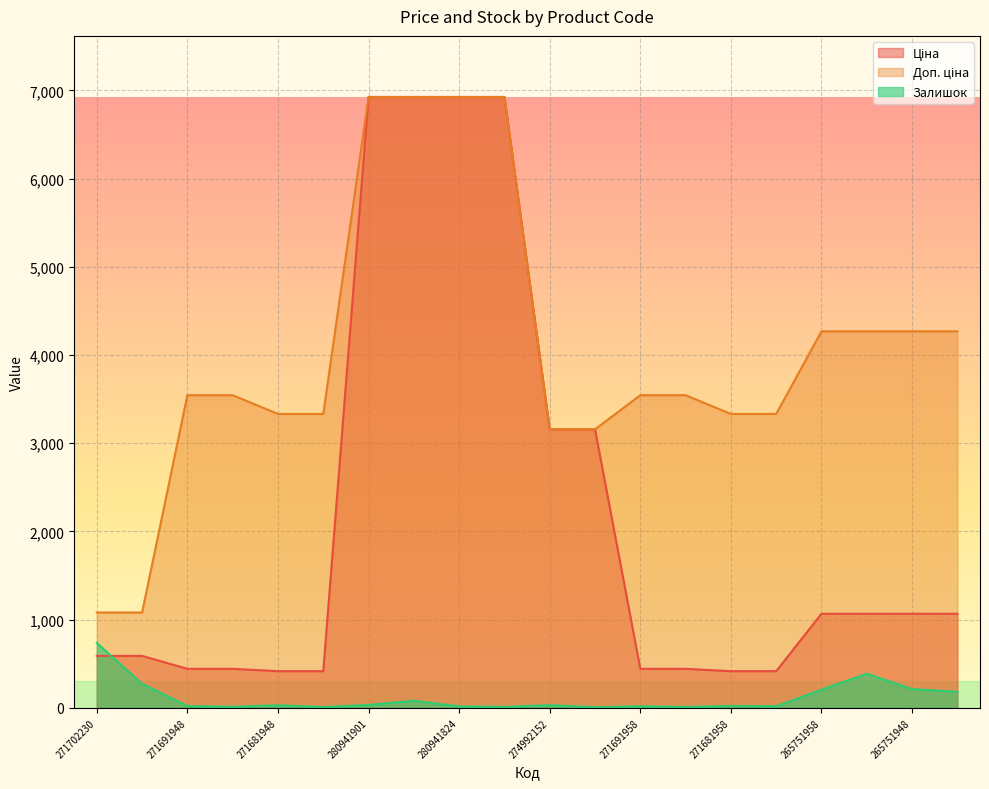

True or false: Ціна and Доп. ціна cross at least once.

False